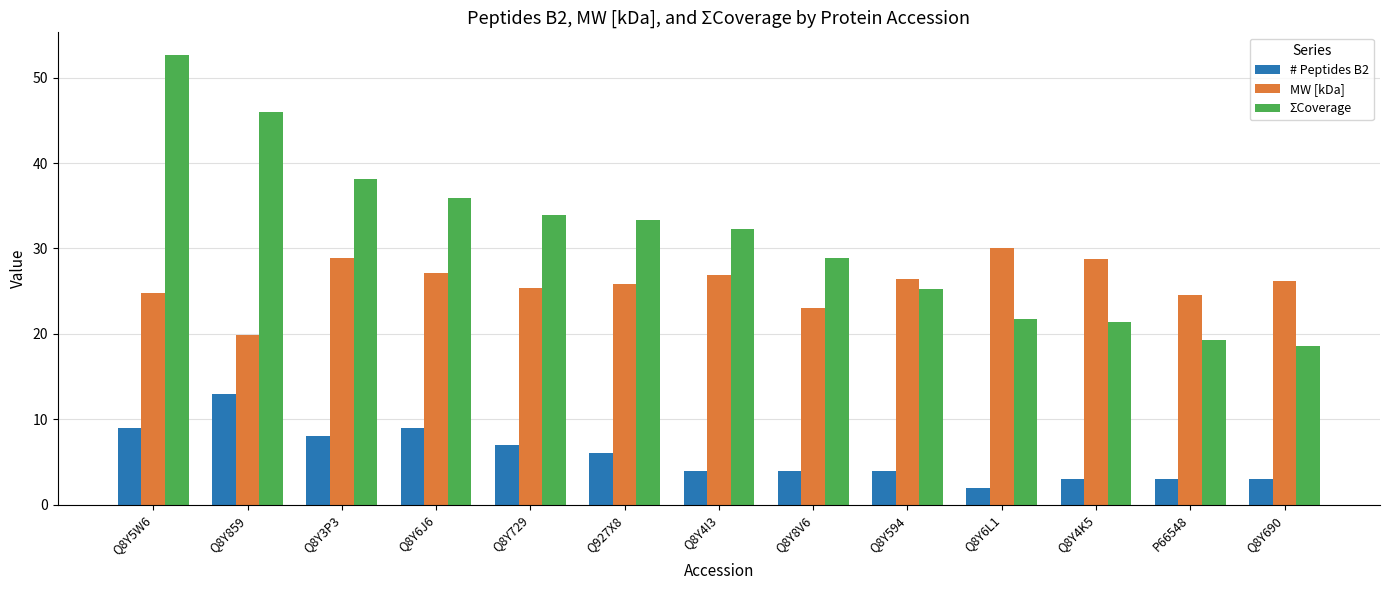

How many data points does each series have?

13